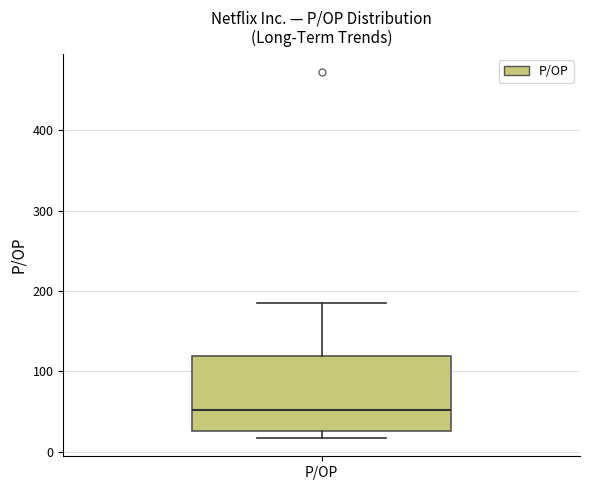

Transcribe this box plot: give where the median line is, the range the box spans, and where the two whiskers end, as read against the y-axis. The values are not printed on the chart, so give them approximately, as read against the axis.

median 50, box 30 to 120, whiskers 20 to 180